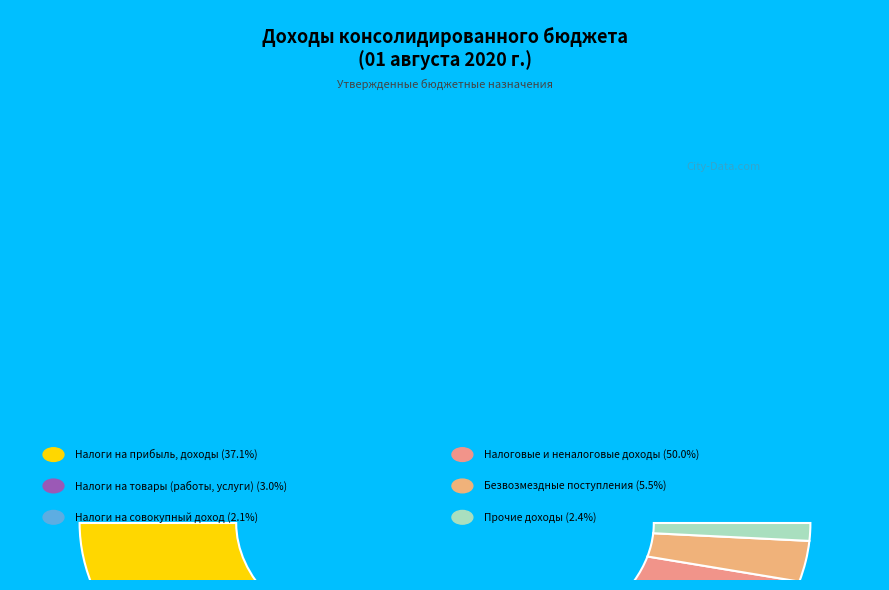

What is the change in value from Налоги на прибыль, доходы to Налоговые и неналоговые доходы?

+41597832